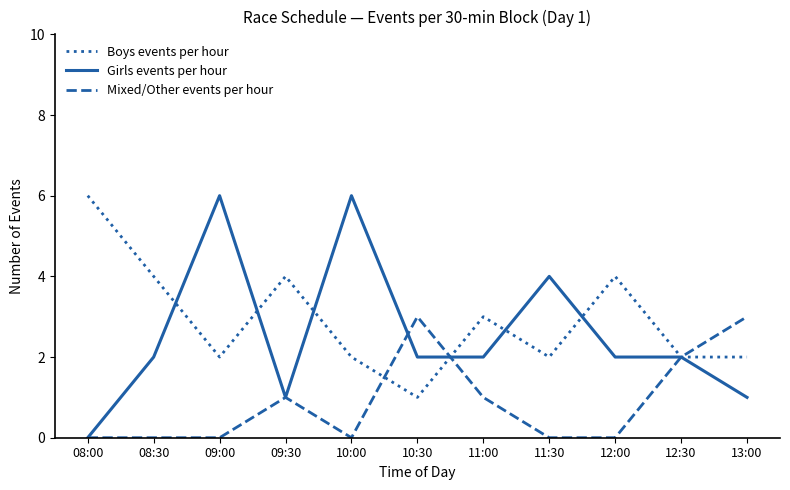

Is the value of Girls events per hour at 08:30 greater than the value of Boys events per hour at 09:30?

No